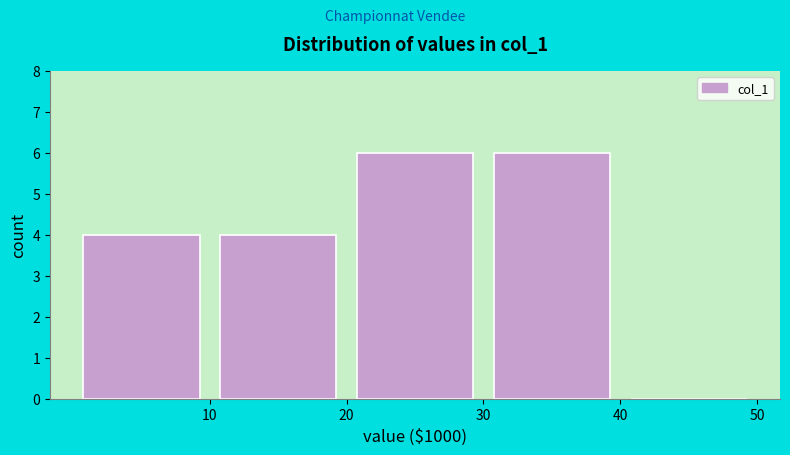

What is the height of the bar covering 30 to 40 on the x-axis? The values are not printed on the chart, so give them approximately, as read against the axis.

6